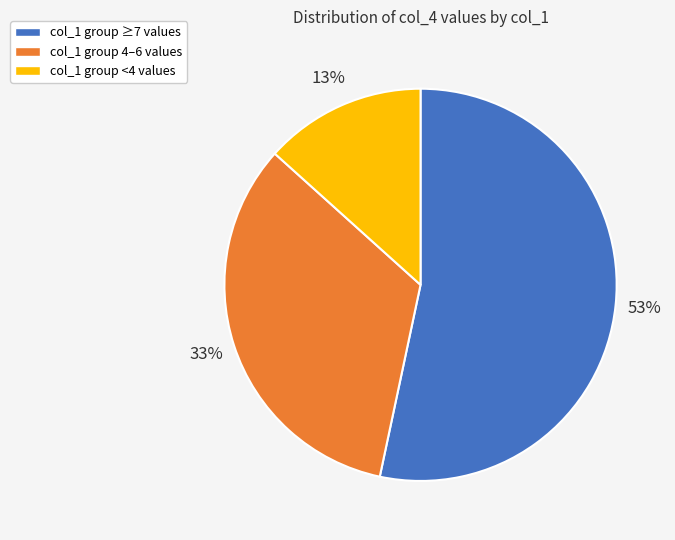

To the nearest percent, what is the difference between the largest and smallest slice percentages?

40%